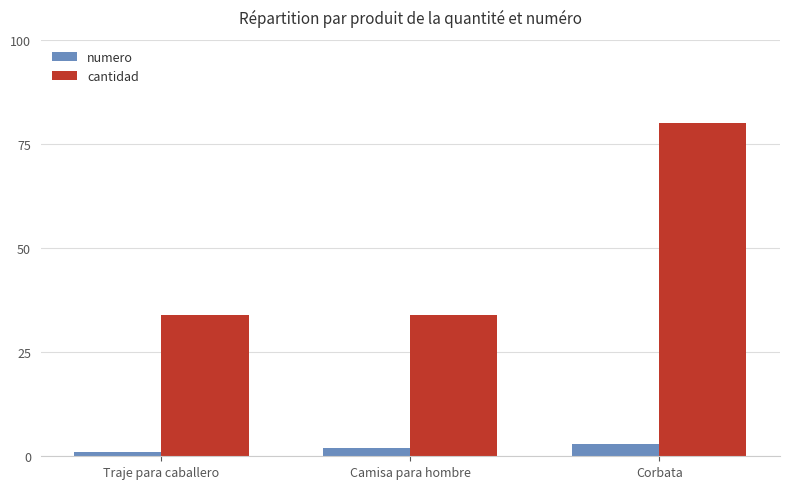

Is it true that cantidad equals 45 at Traje para caballero?

False